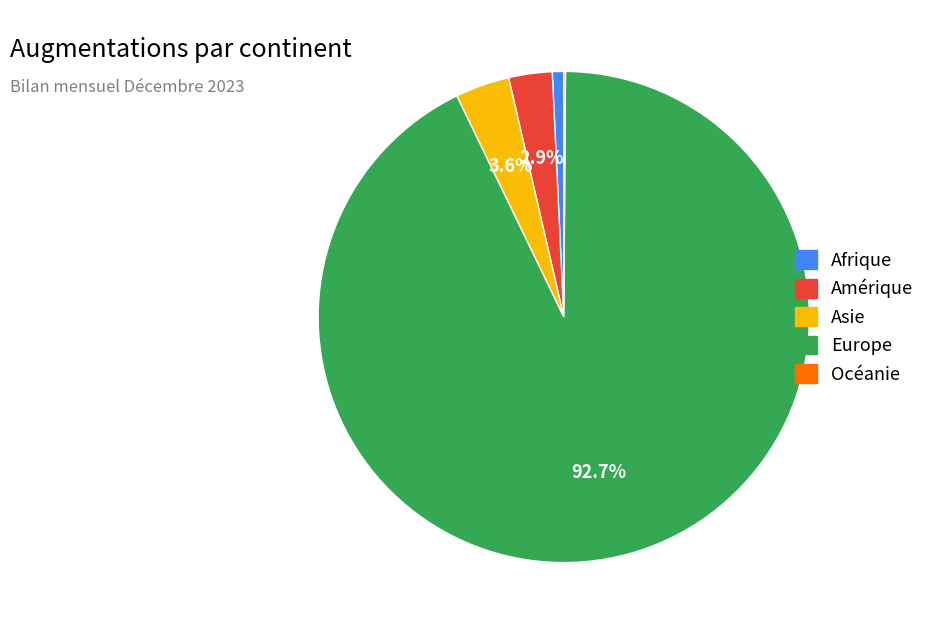

To the nearest percent, what portion does Asie represent?

4%